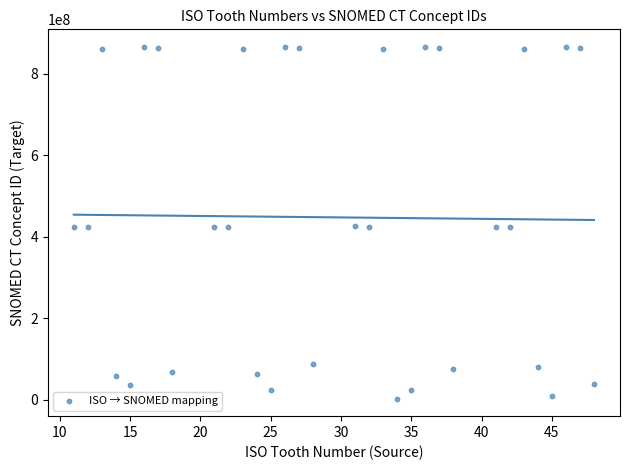

What is the range of Y values (max minus min)?

863605996